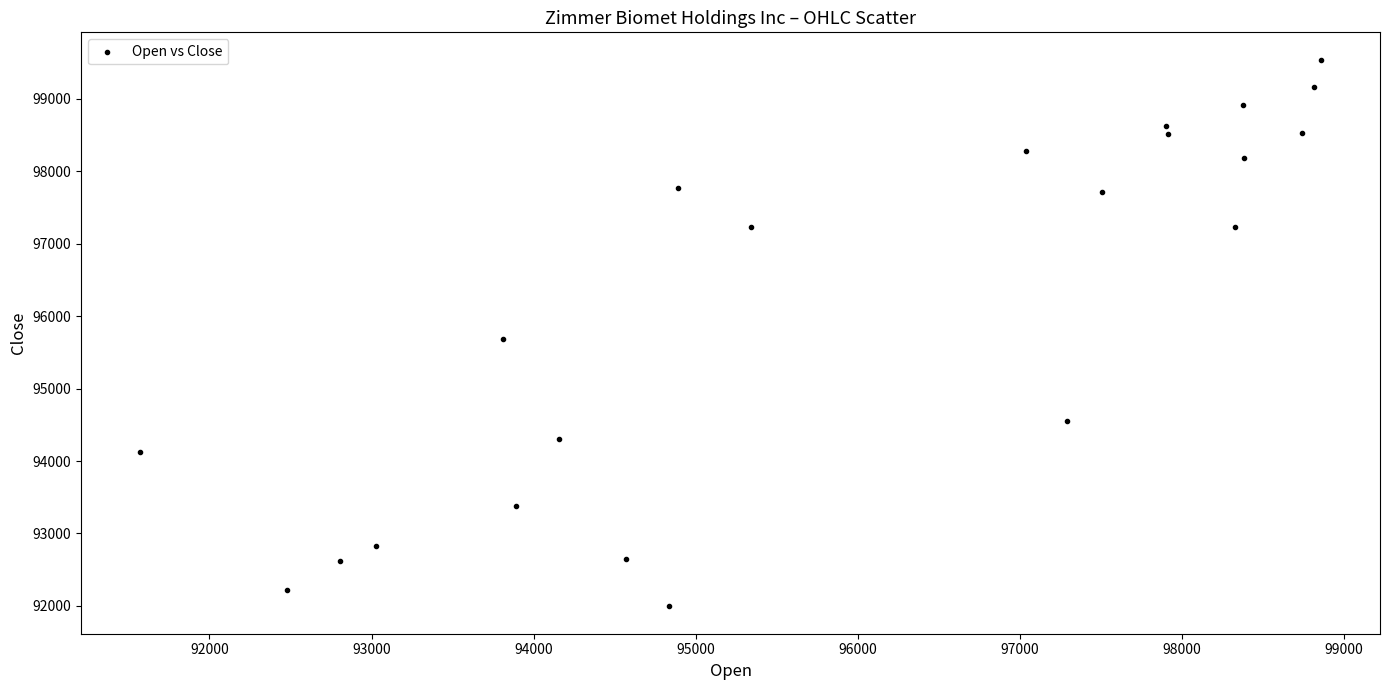

What is the range of X values (max minus min)?

7286